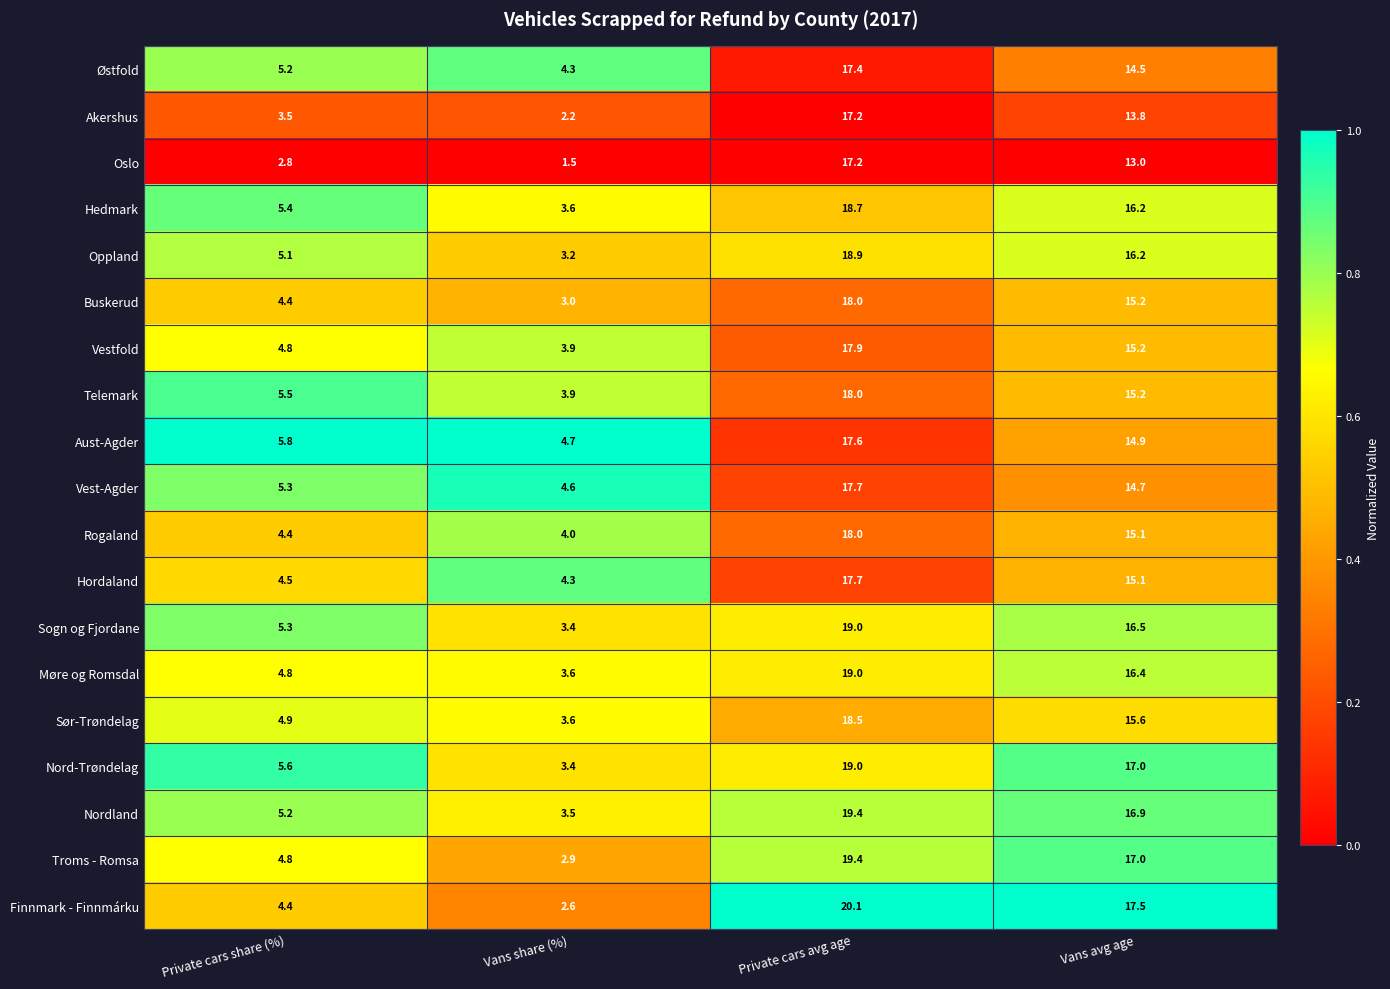

What is the difference between the maximum and minimum values in the Nordland series?

15.9